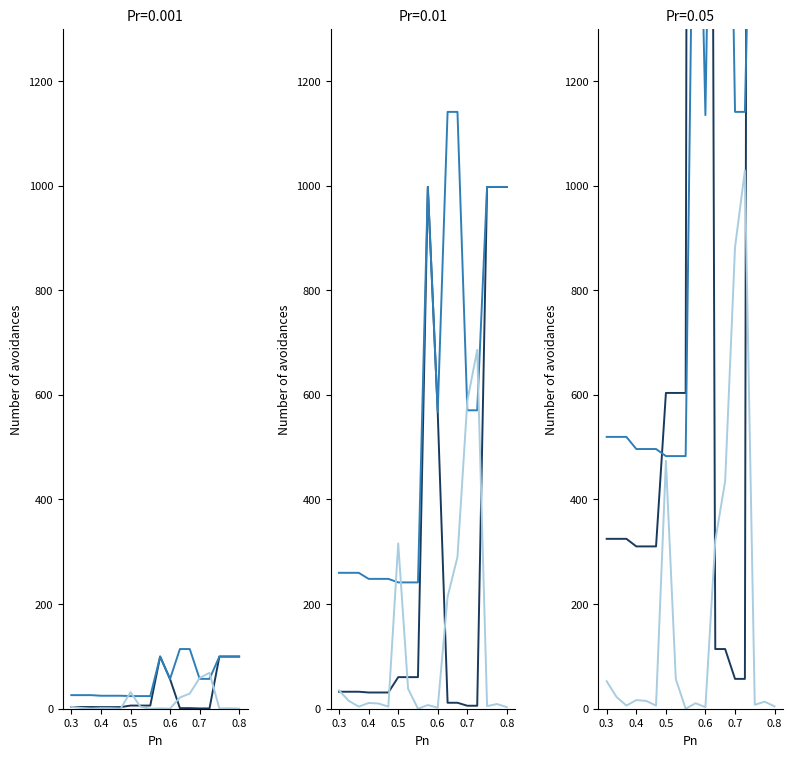

How many distinct data groups are displayed?

3